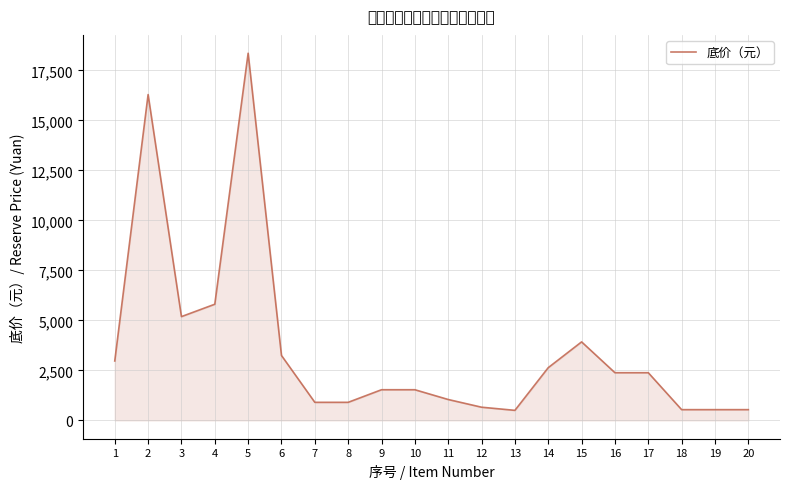

The chart shows a value of 322 at 8. True or false?

False